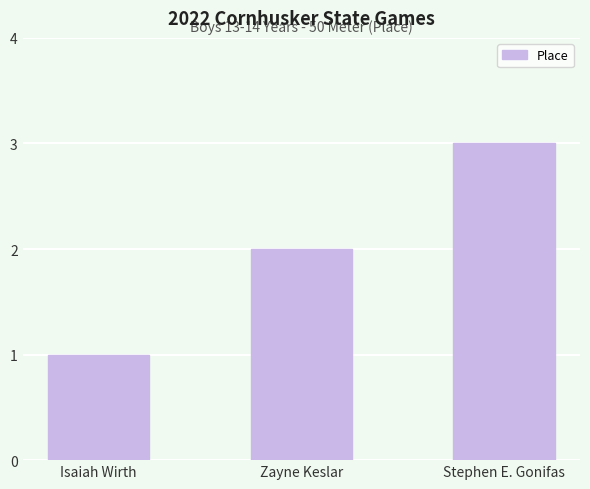

List the labels in order of value, smallest first.

Isaiah Wirth, Zayne Keslar, Stephen E. Gonifas